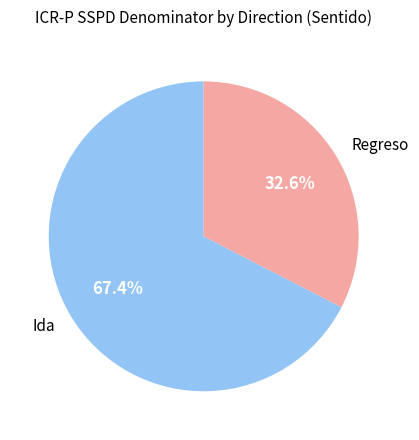

What is the majority slice?

Ida